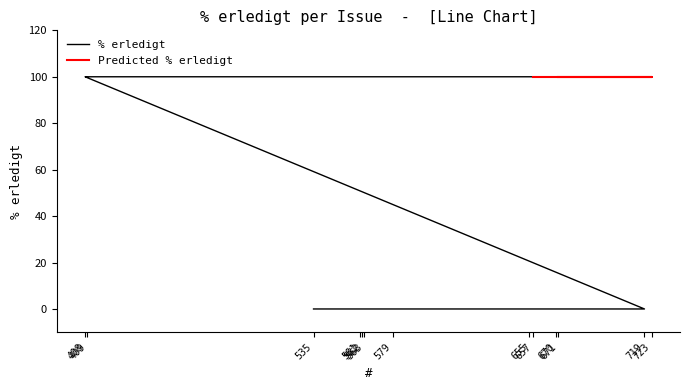

Between 671 and 562, which is larger?

671